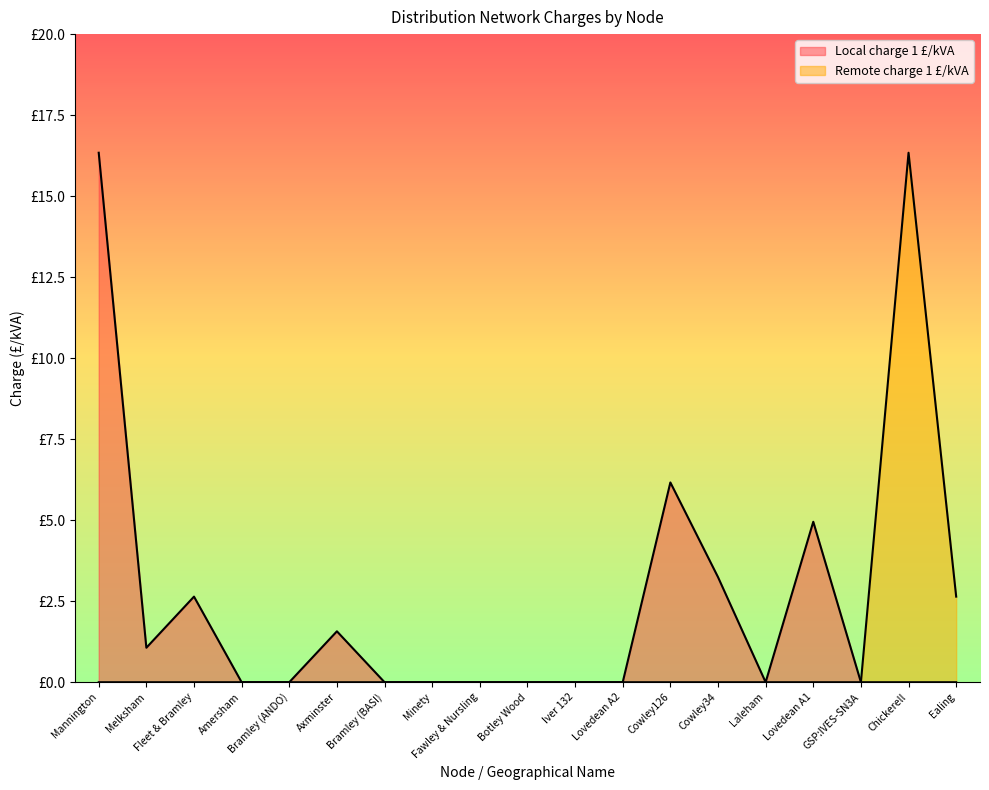

At which category does Local charge 1 £/kVA reach its first local valley?

Melksham